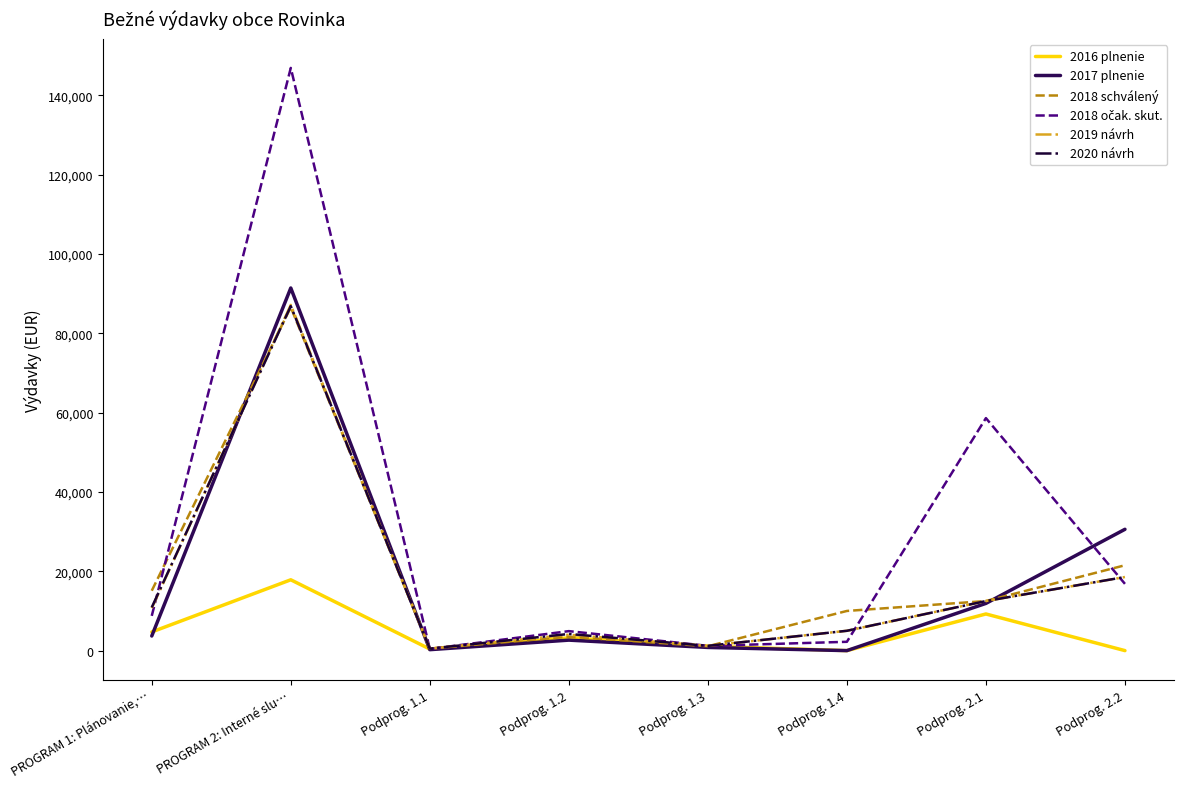

The value of 2019 návrh at PROGRAM 2: Interné slu… is 87172.0. True or false?

True